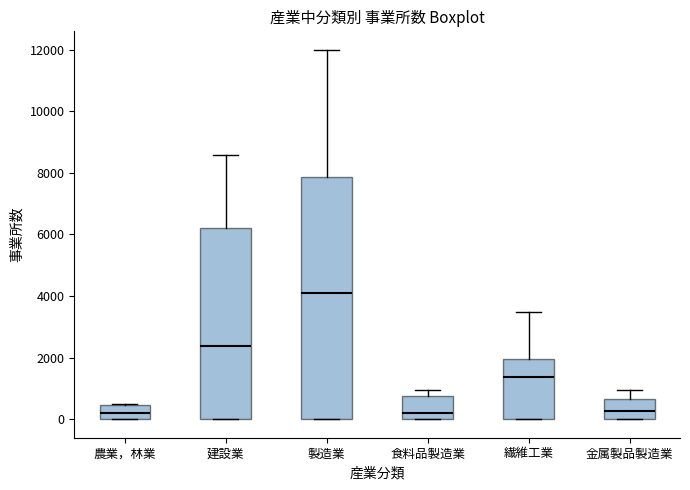

Which box's median line is the highest?

製造業